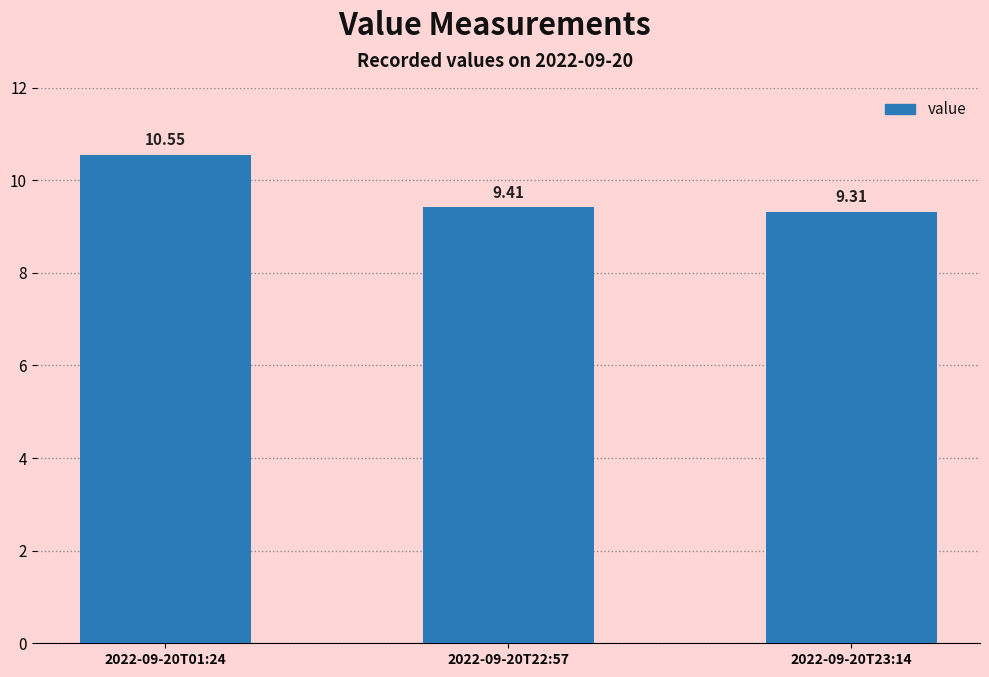

What is the average value?

9.8